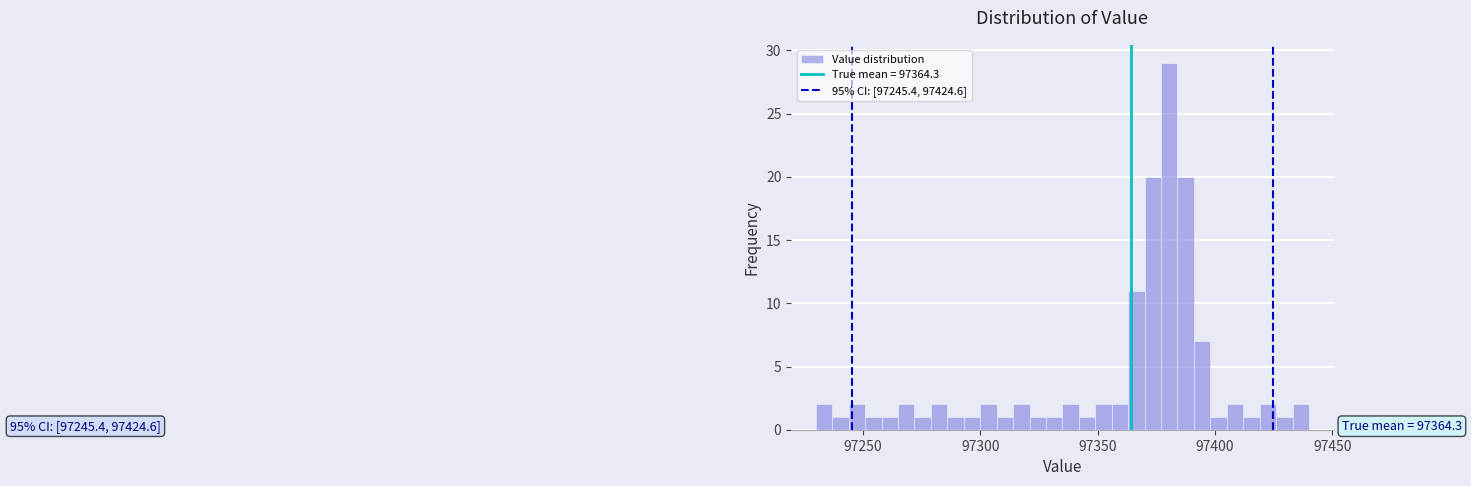

Read against the x-axis, roughly where is the centre of the tallest bar?

97380